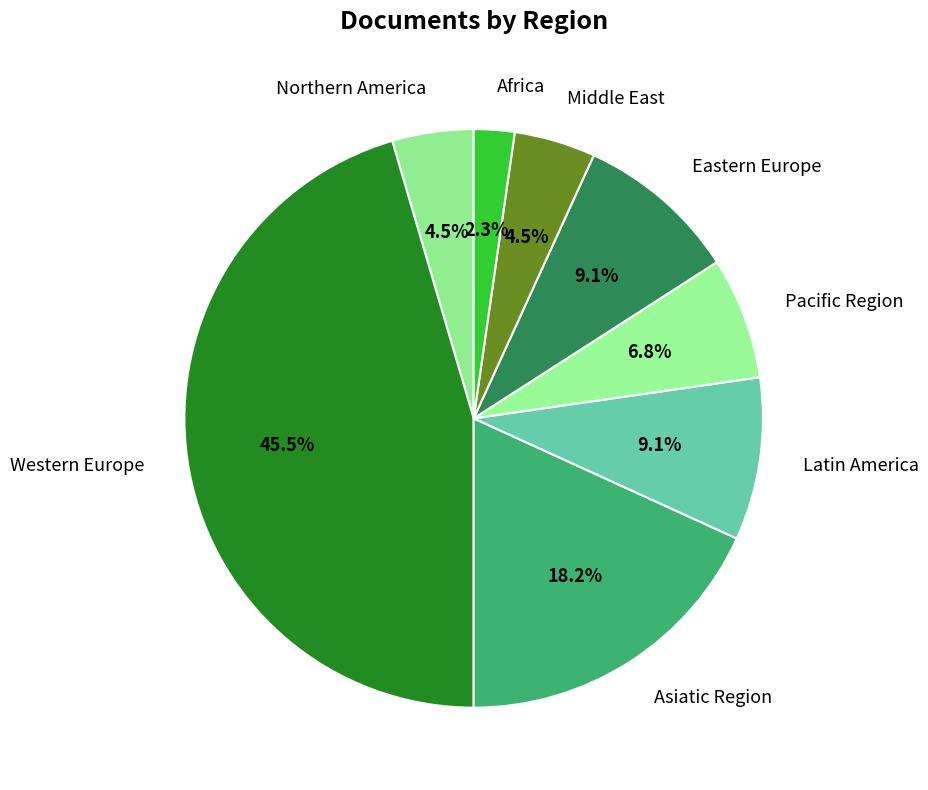

Between Africa and Pacific Region, which is larger?

Pacific Region